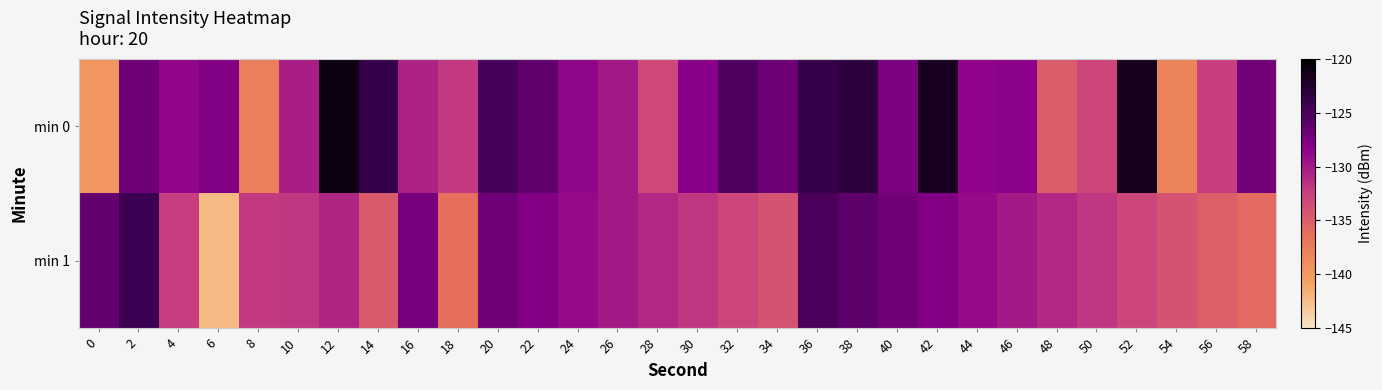

At which category does the chart reach its minimum across all series?

6